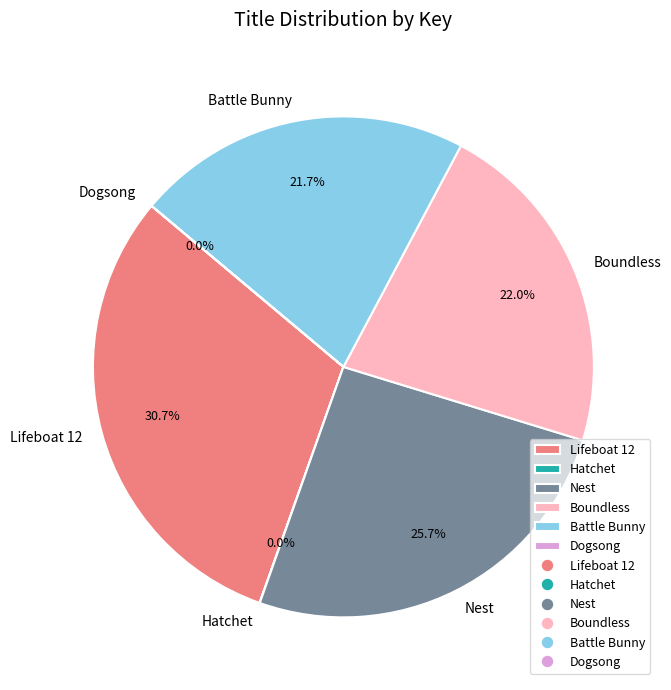

Which slice is the largest?

Lifeboat 12